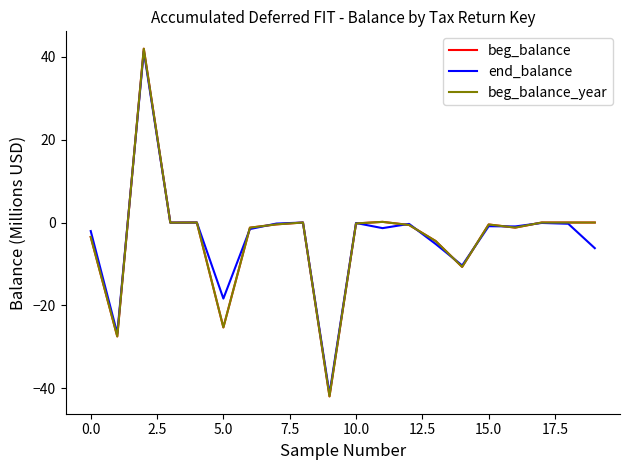

What is the average value of the end_balance series?

-3.7